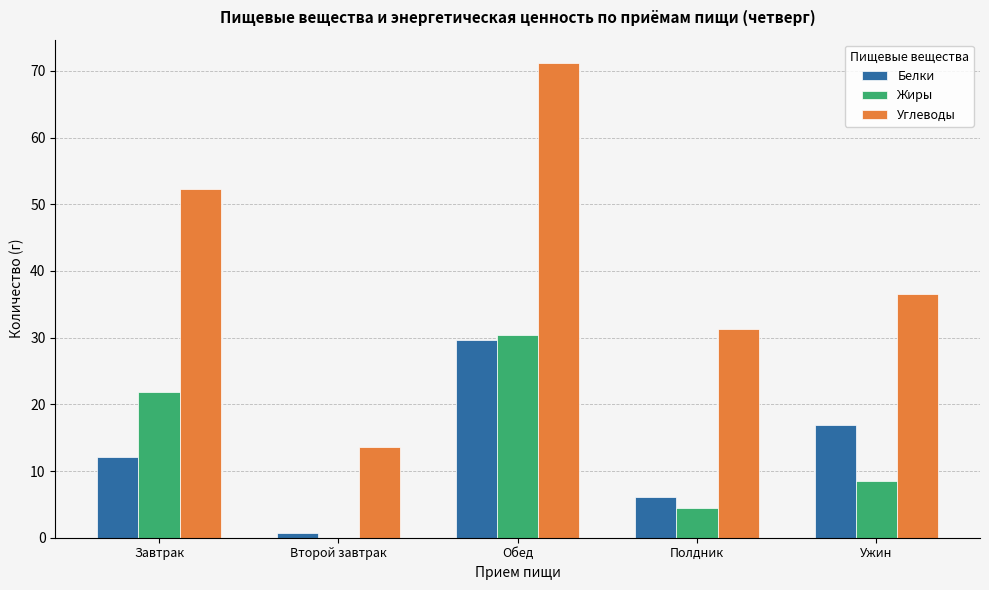

What is the approximate value of Углеводы at Ужин?

36.5